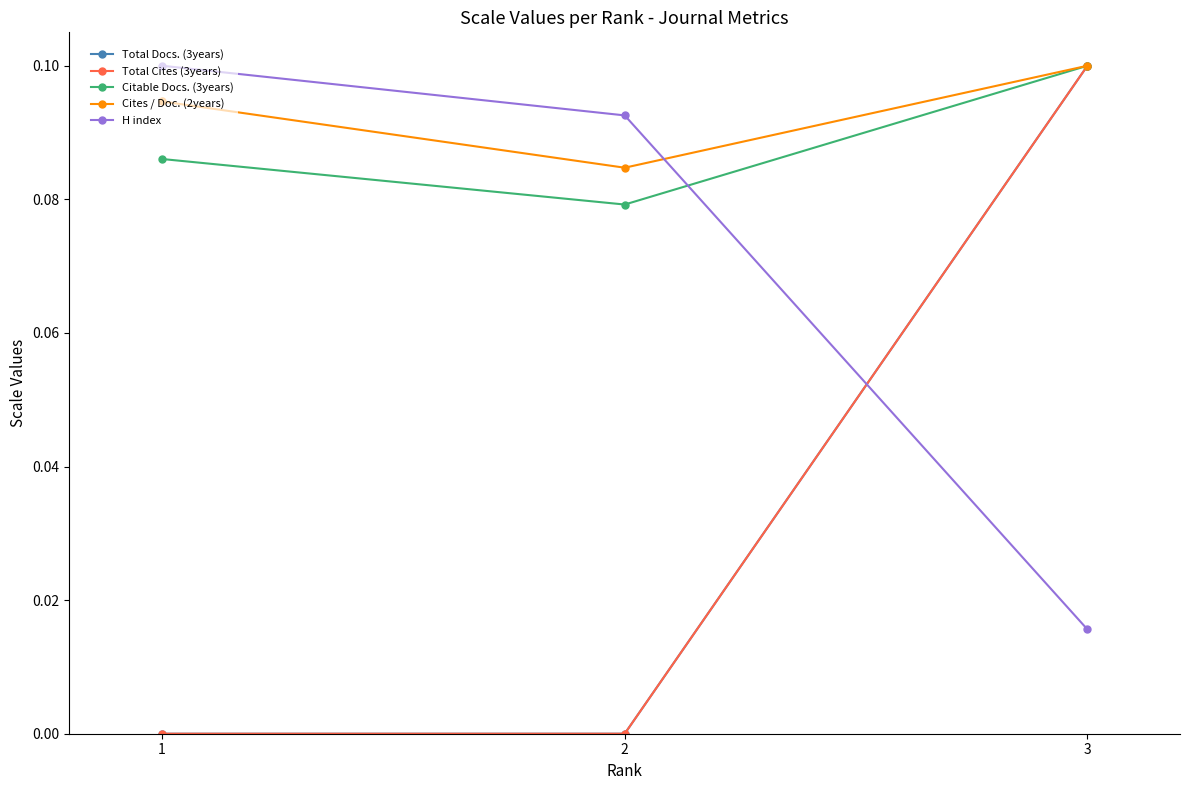

Which series has the largest range (max minus min)?

Total Docs. (3years)